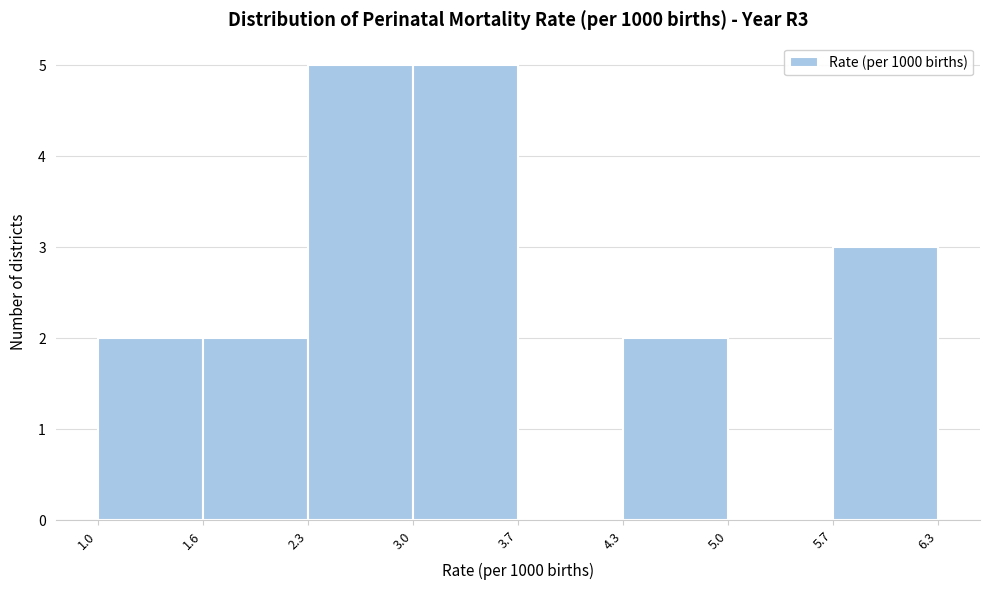

Reading left to right, transcribe this chart: for each bar, give the range it covers on the x-axis and its height. The values are not printed on the chart, so give them approximately, as read against the axis.

1.0 to 1.6: 2
1.6 to 2.3: 2
2.3 to 3.0: 5
3.0 to 3.7: 5
3.7 to 4.3: 0
4.3 to 5.0: 2
5.0 to 5.7: 0
5.7 to 6.3: 3